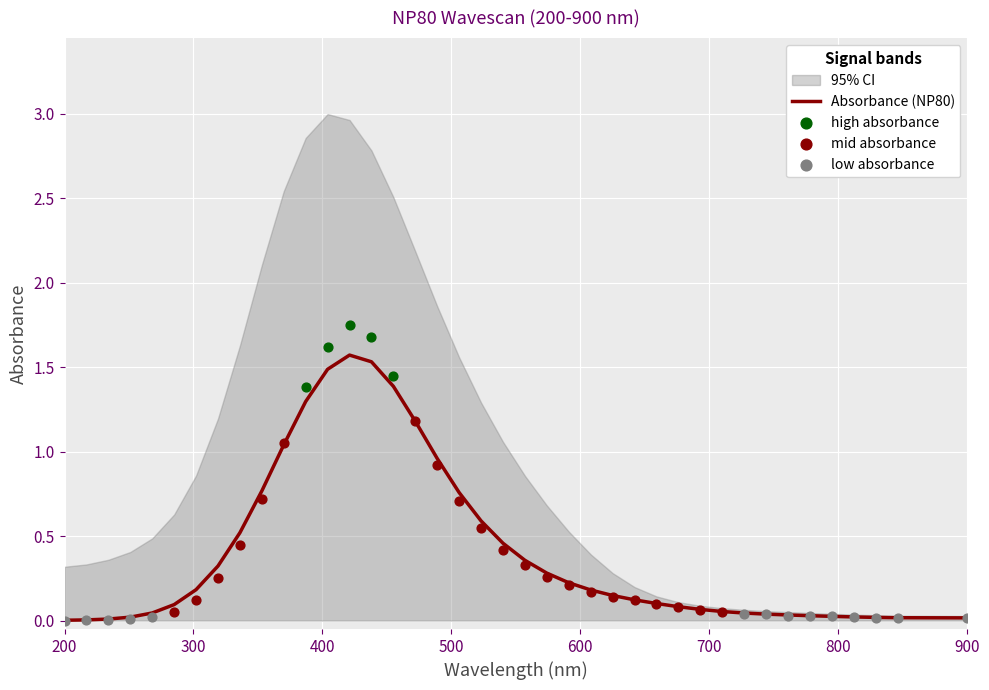

What is the highest value of the Absorbance (NP80) series?

1.6